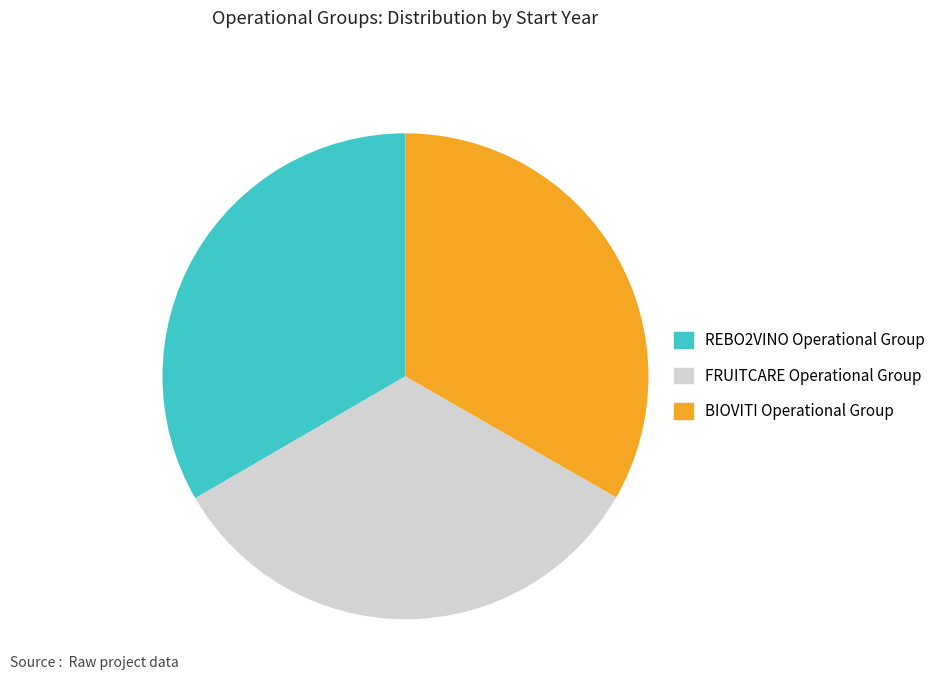

How many slices are in this pie chart?

3